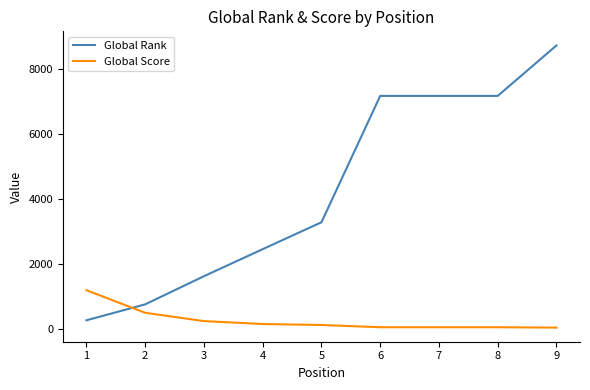

What is the difference between the maximum and minimum values in the Global Rank series?

8472